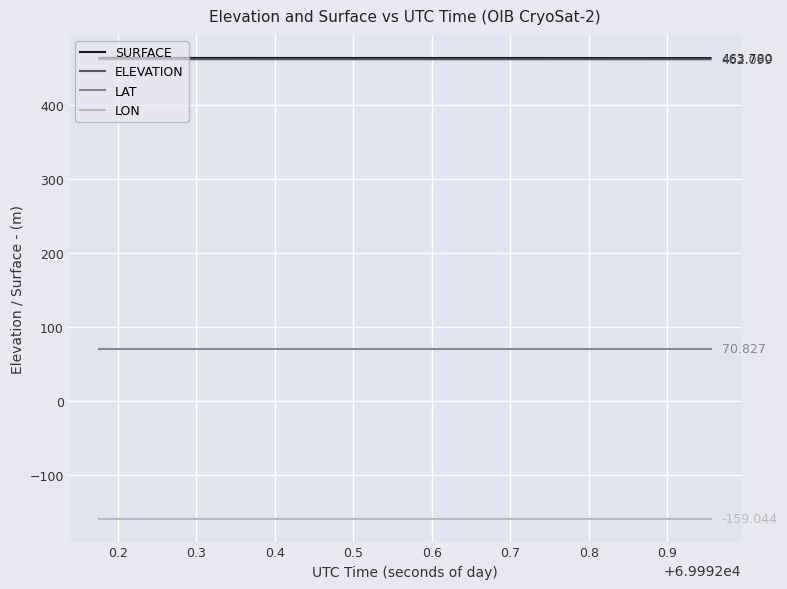

True or false: SURFACE and LAT intersect in this chart.

False